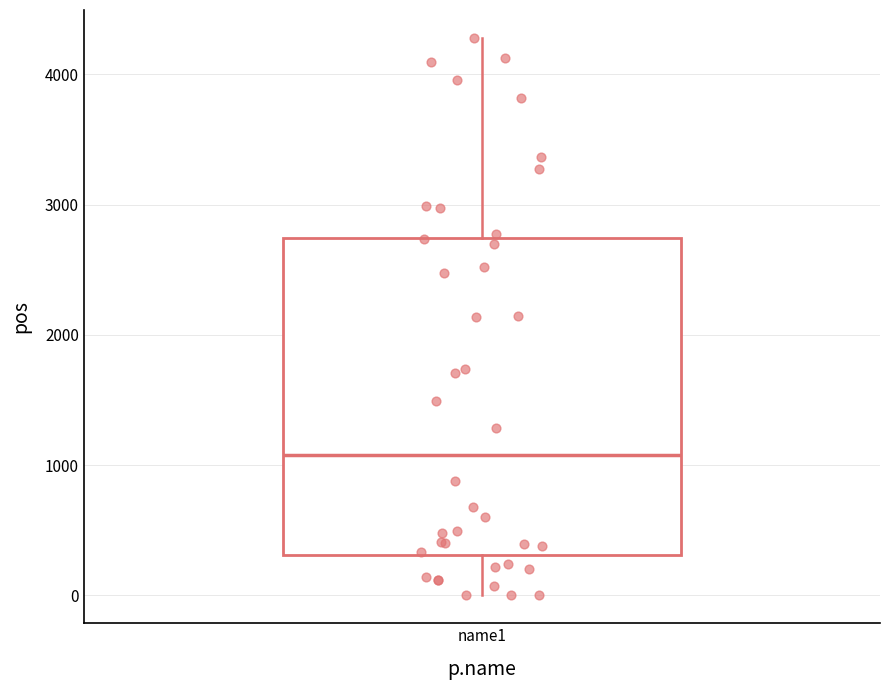

Transcribe this box plot: give where the median line is, the range the box spans, and where the two whiskers end, as read against the y-axis. The values are not printed on the chart, so give them approximately, as read against the axis.

median 1100, box 300 to 2700, whiskers 0 to 4300